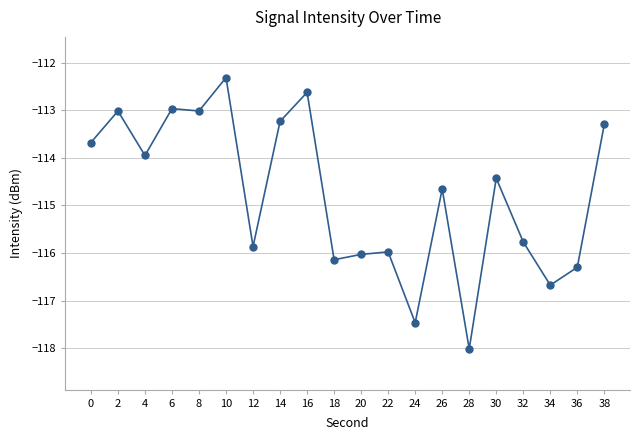

What is the value of the 13th point from the left?

-117.5